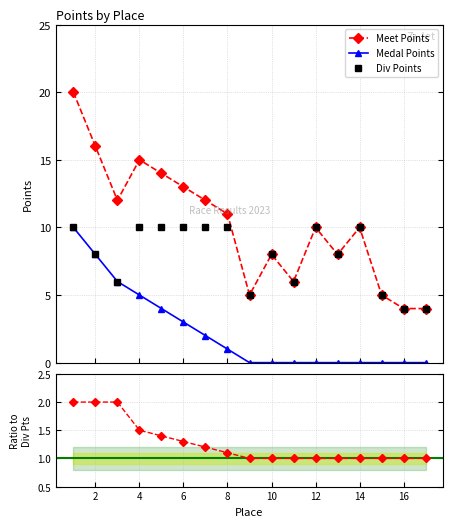

What is the maximum value for Div Points?

10